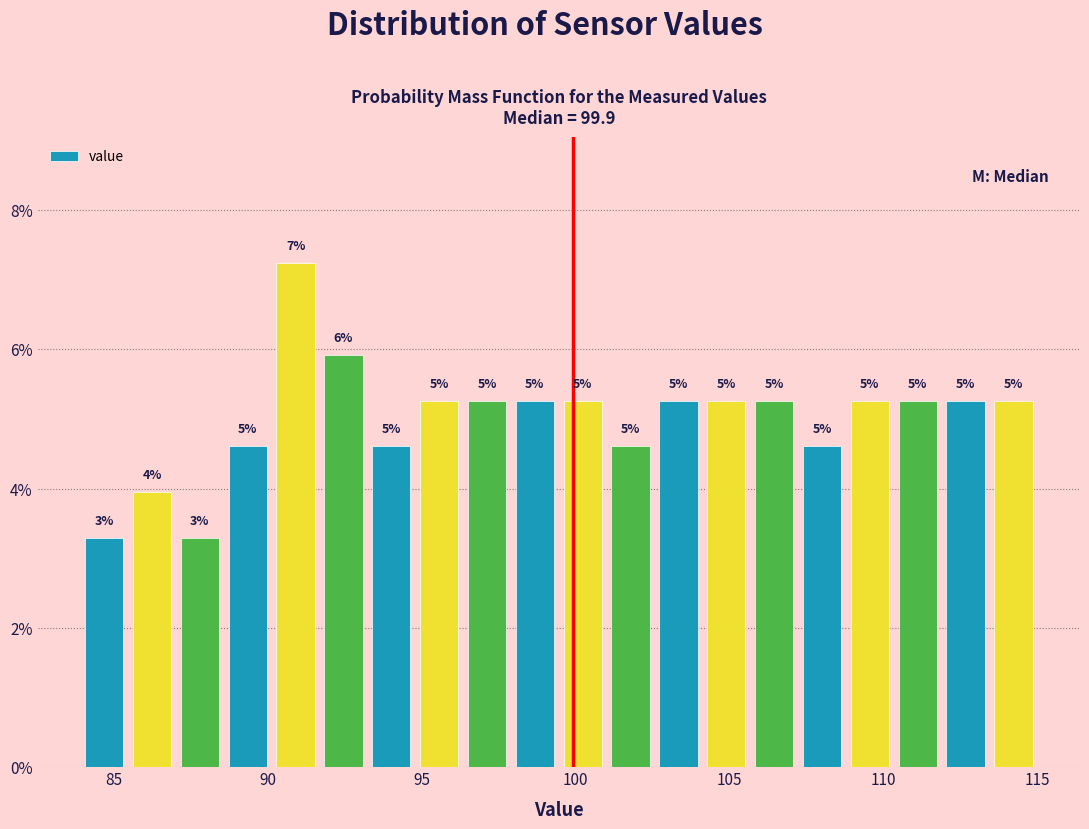

Around what value on the x-axis is the tallest bar? Give the approximate position of its centre, as read against the axis.

91.0